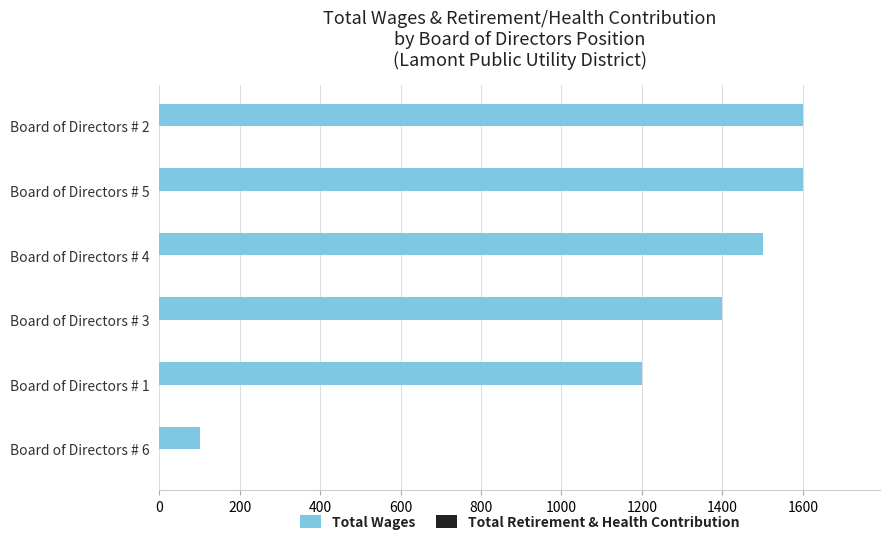

What is the value of the 1st bar from the top?

1600